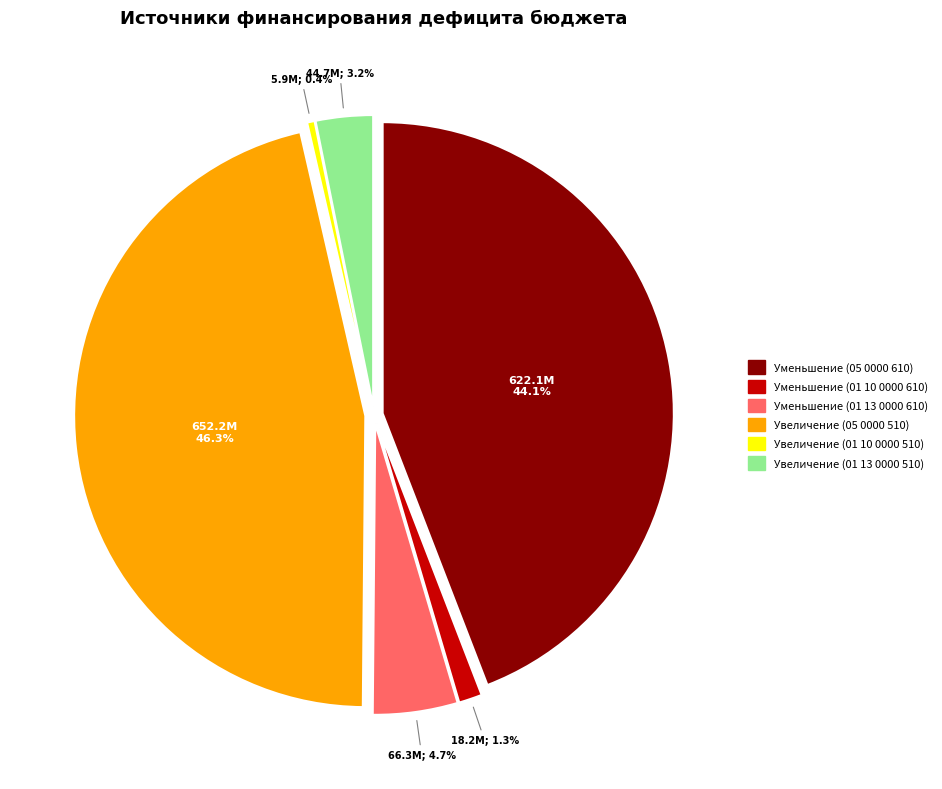

Is there a majority slice in this chart?

No